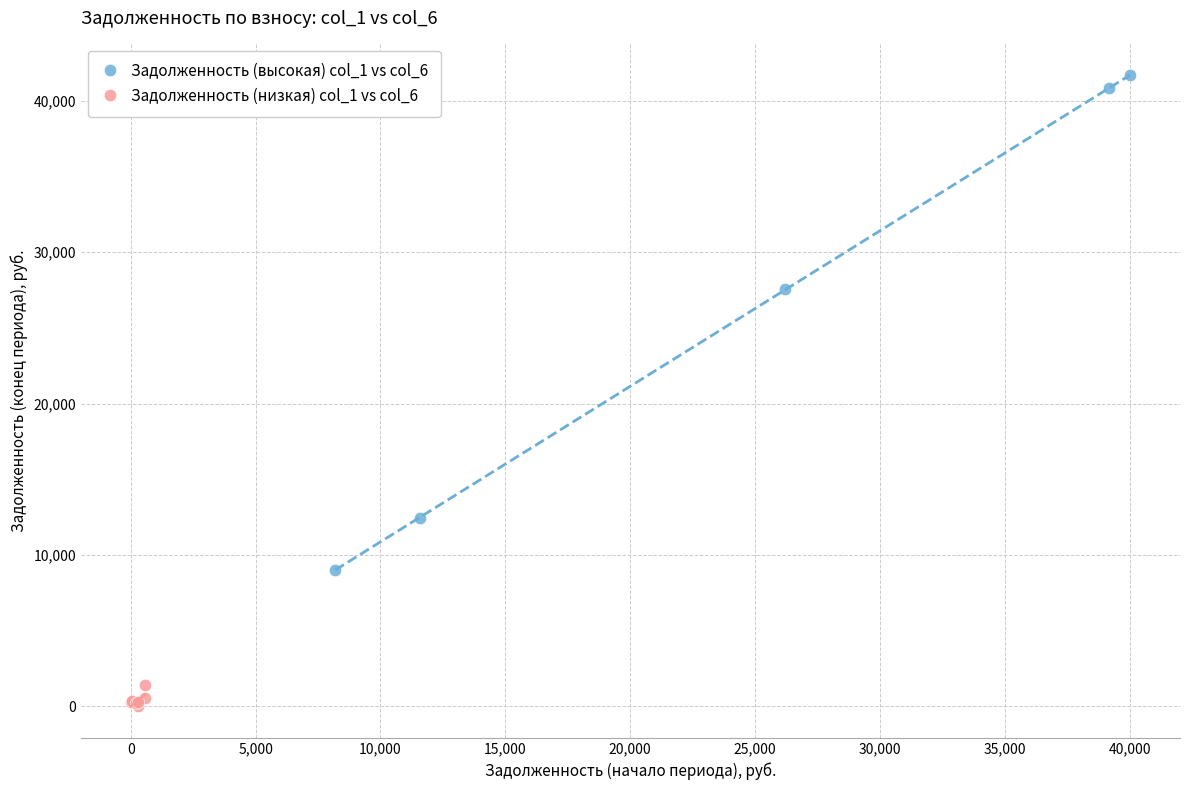

Which series has the largest Y range (max minus min)?

Задолженность (высокая) col_1 vs col_6